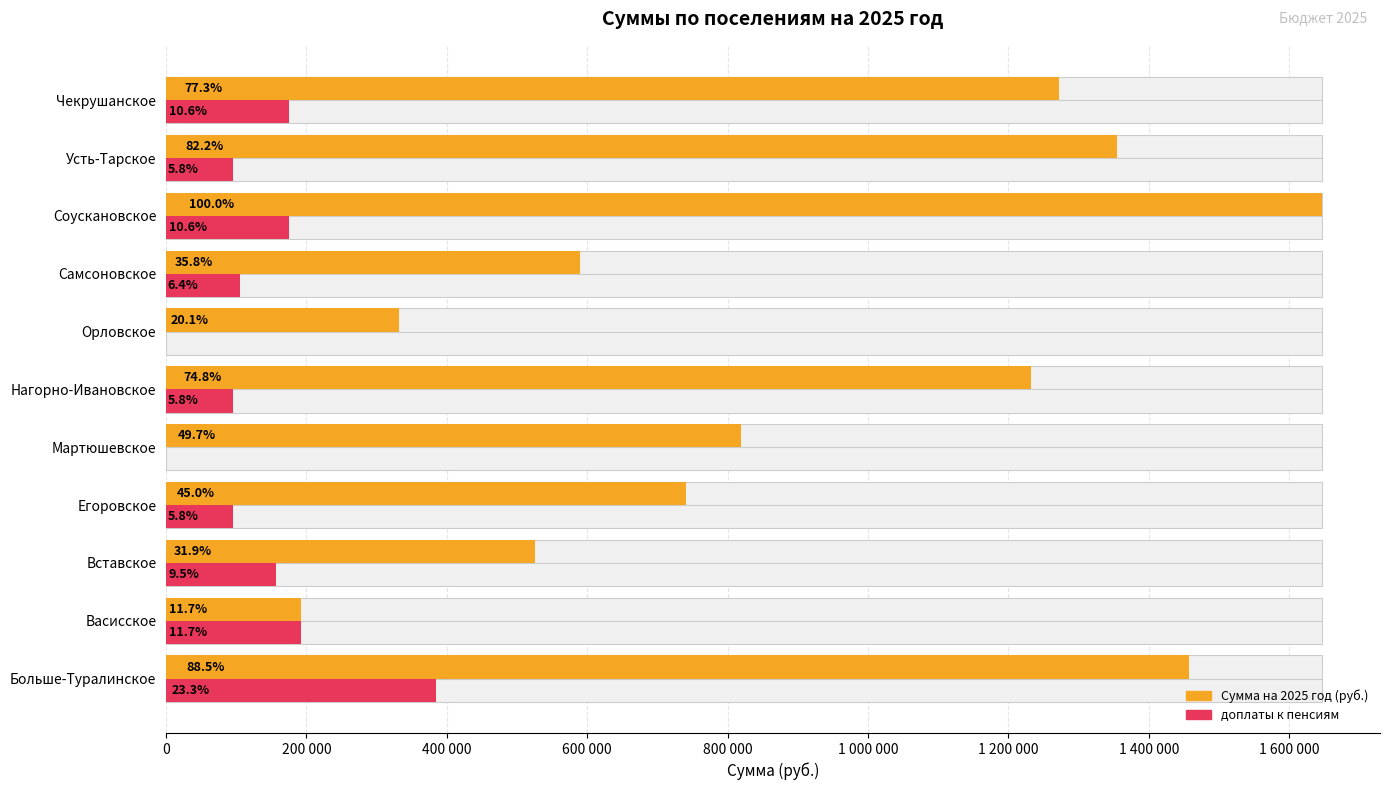

Reading left to right, what are all the values shown in this chart?

Сумма на 2025 год (руб.): 1458078.5	192032.1	525265.1	740806.8	819219.8	1231945.9	331887.5	589980.8	1647205.1	1354817.3	1272536.4
доплаты к пенсиям: 384064.8	192032.1	157117.0	96016.0	0.0	96016.0	0.0	104744.8	174574.6	96016.0	174574.6